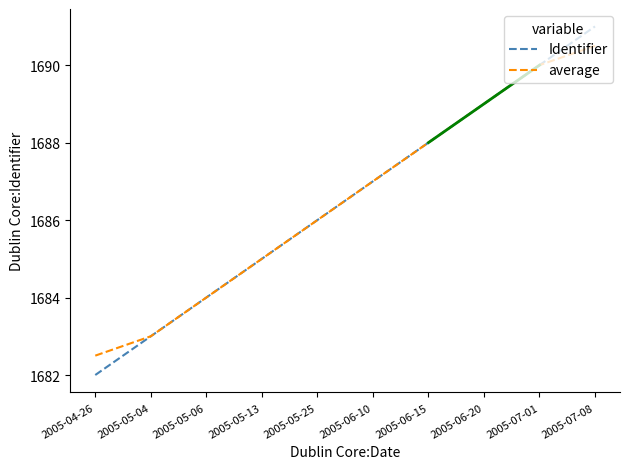

What is the average value of the Identifier series?

1686.5